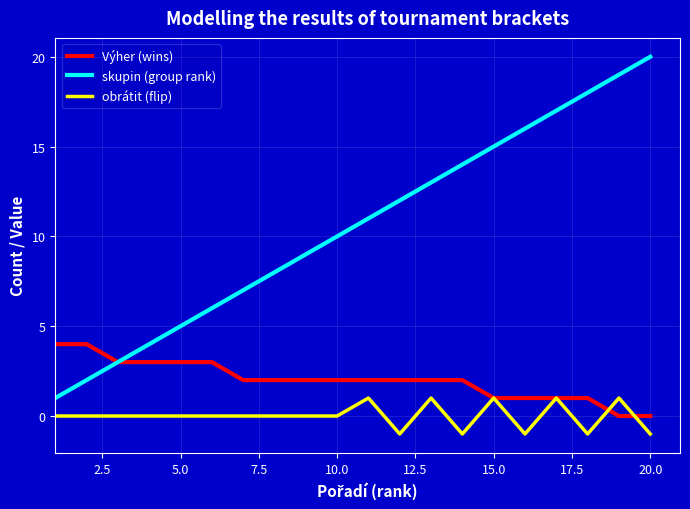

Which series has the largest total across all categories?

skupin (group rank)